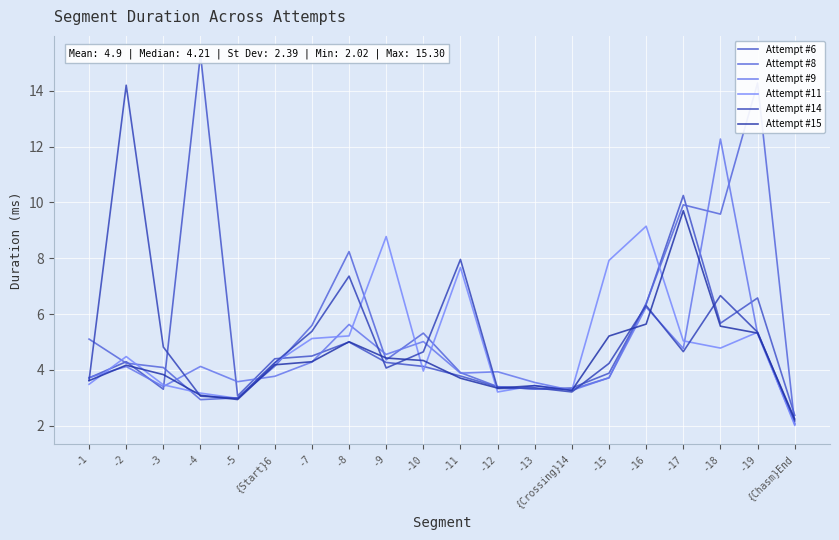

How many interior local valleys does the Attempt #14 series have?

5